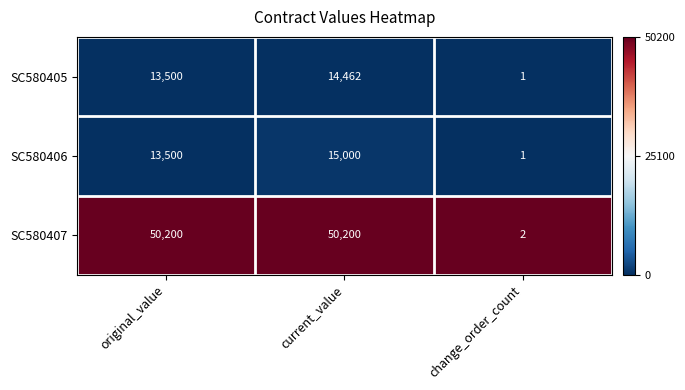

Reading left to right, list all the values displayed in this chart.

SC580405: original_value=13500	current_value=14462	change_order_count=1
SC580406: original_value=13500	current_value=15000	change_order_count=1
SC580407: original_value=50200	current_value=50200	change_order_count=2